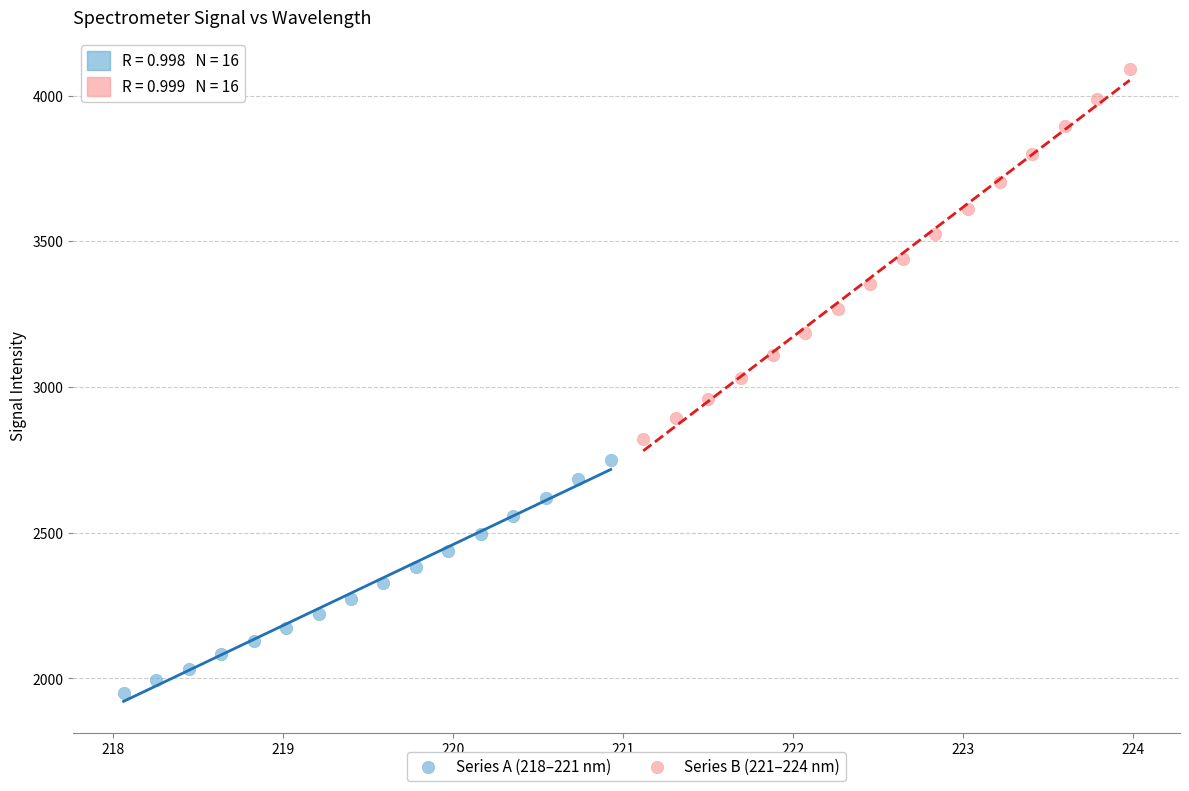

Which series has the largest Y range (max minus min)?

Series B (221–224 nm)